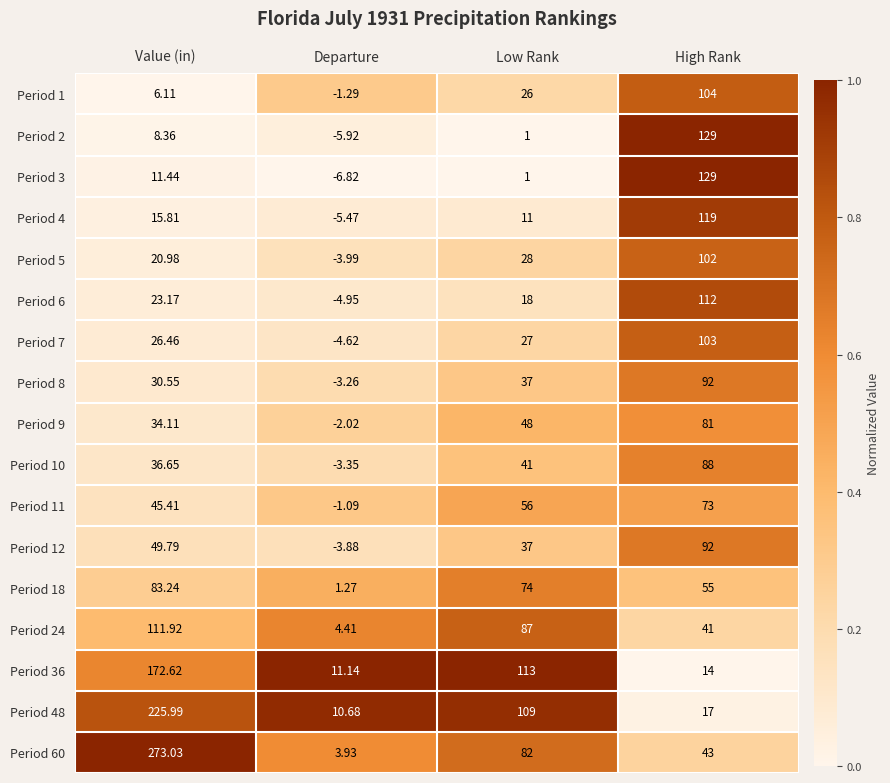

At which category does the chart reach its peak across all series?

Value (in)